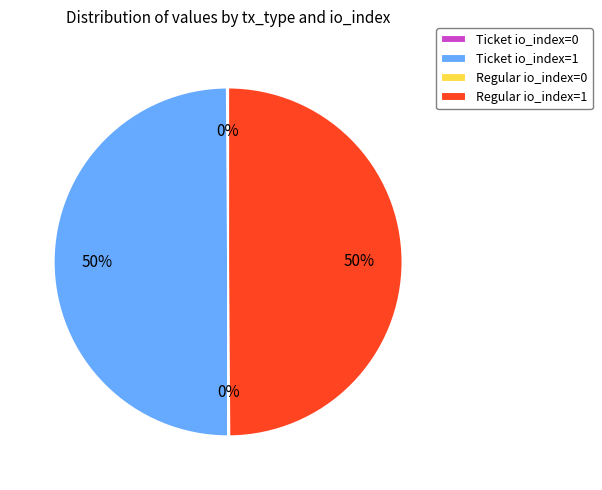

To the nearest percent, what is the average slice percentage?

25%